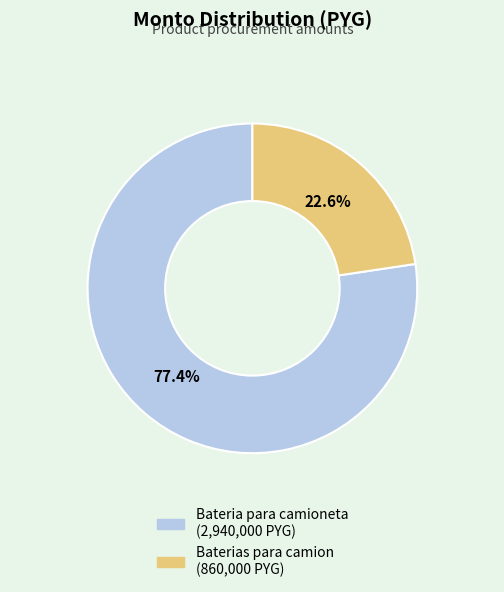

What is the smallest slice in the pie chart?

Baterias para camion